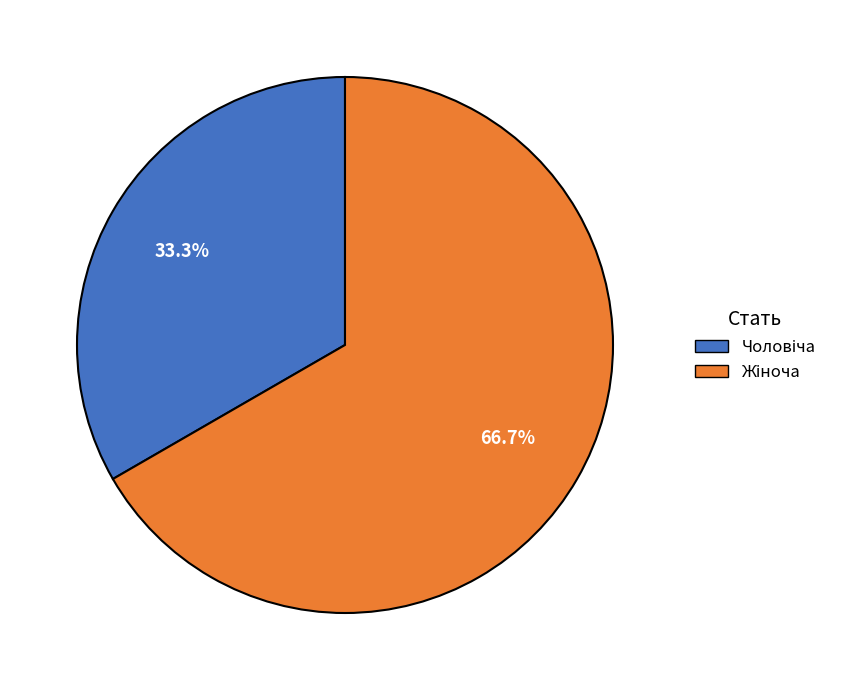

Does any single category account for the majority?

Yes